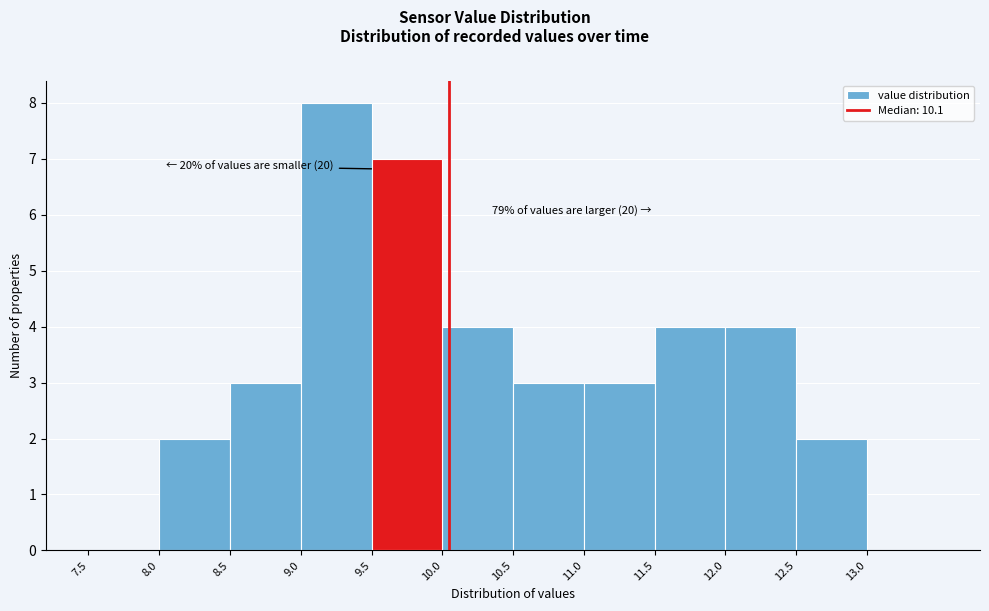

Over which range of the x-axis is the bar tallest?

9.0 to 9.5